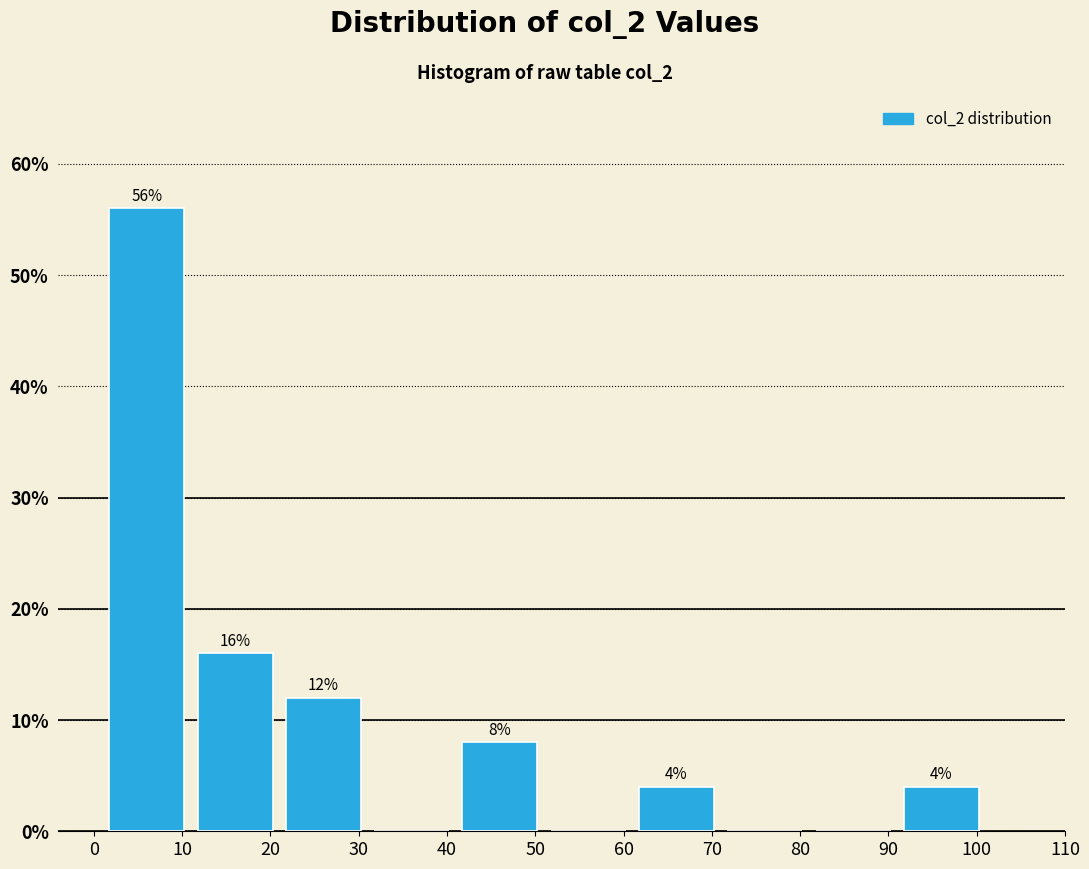

Which range on the x-axis has the tallest bar?

1 to 11